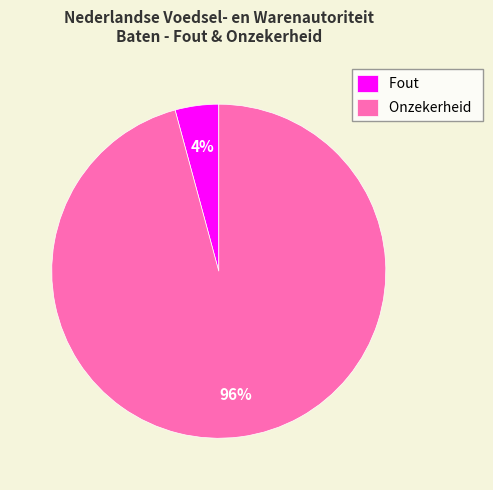

To the nearest percent, what percentage of the pie is Onzekerheid?

96%